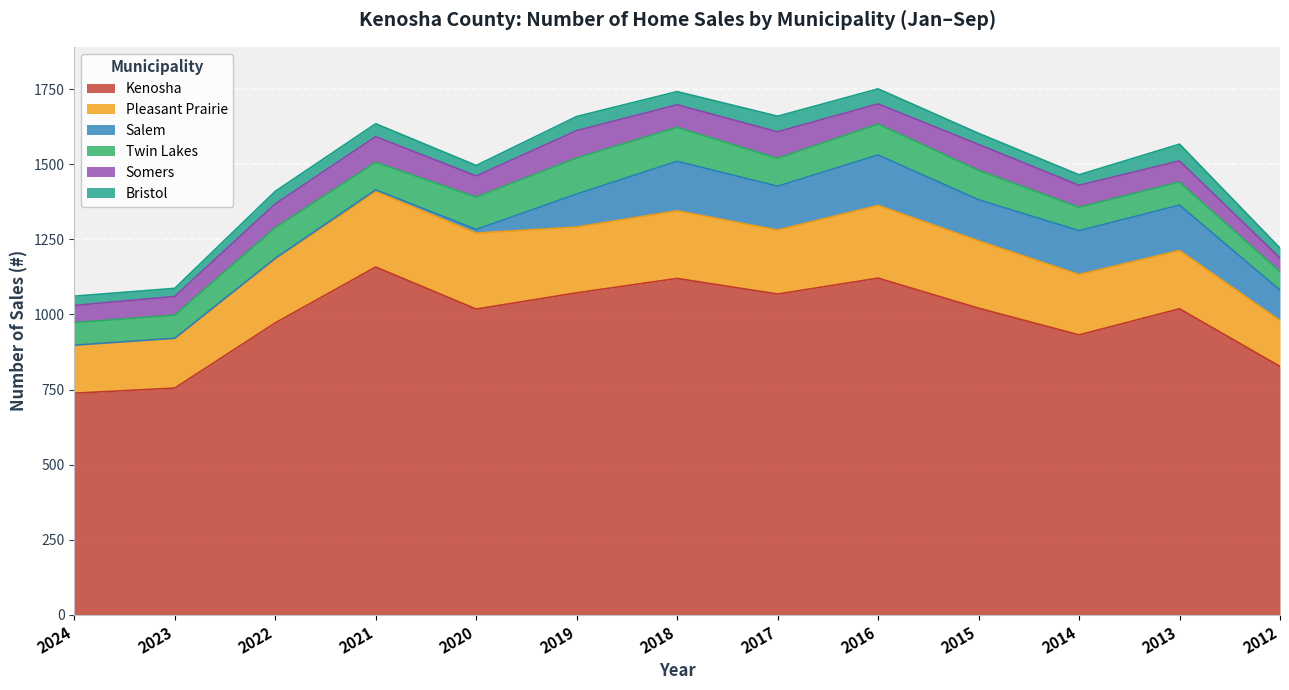

Reading left to right, transcribe all the data shown in this chart.

Kenosha: 2024=738	2023=755	2022=972	2021=1158	2020=1018	2019=1072	2018=1120	2017=1068	2016=1121	2015=1021	2014=932	2013=1019	2012=827
Pleasant Prairie: 2024=160	2023=165	2022=213	2021=252	2020=253	2019=219	2018=225	2017=213	2016=242	2015=224	2014=201	2013=194	2012=153
Salem: 2024=0	2023=1	2022=2	2021=5	2020=12	2019=110	2018=165	2017=146	2016=168	2015=137	2014=146	2013=151	2012=101
Twin Lakes: 2024=75	2023=77	2022=102	2021=92	2020=108	2019=120	2018=113	2017=93	2016=103	2015=98	2014=78	2013=77	2012=62
Somers: 2024=57	2023=62	2022=79	2021=85	2020=70	2019=91	2018=75	2017=88	2016=67	2015=86	2014=73	2013=70	2012=45
Bristol: 2024=31	2023=27	2022=42	2021=43	2020=35	2019=47	2018=44	2017=52	2016=50	2015=37	2014=35	2013=56	2012=33